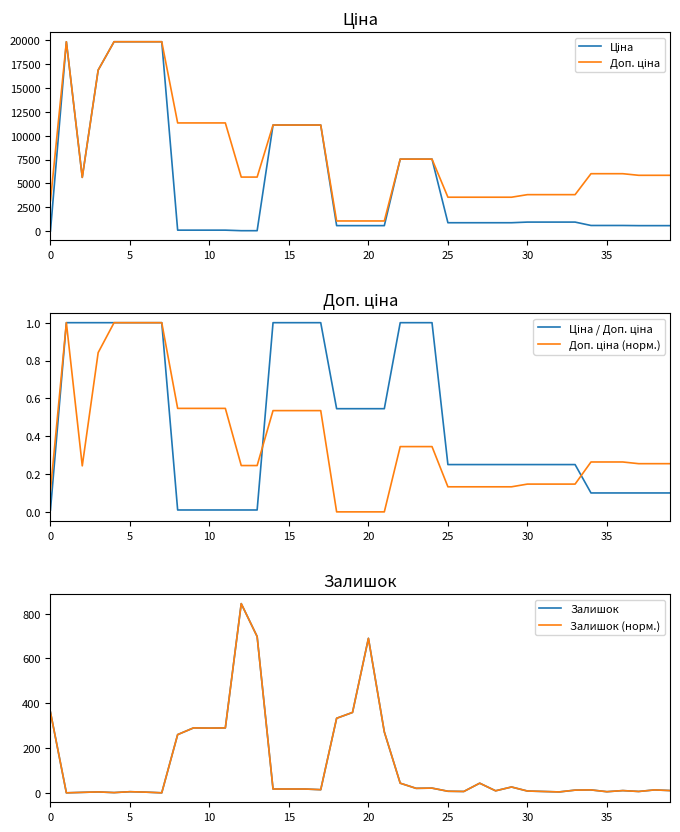

The value of Доп. ціна at 30 is 3828.4. True or false?

True